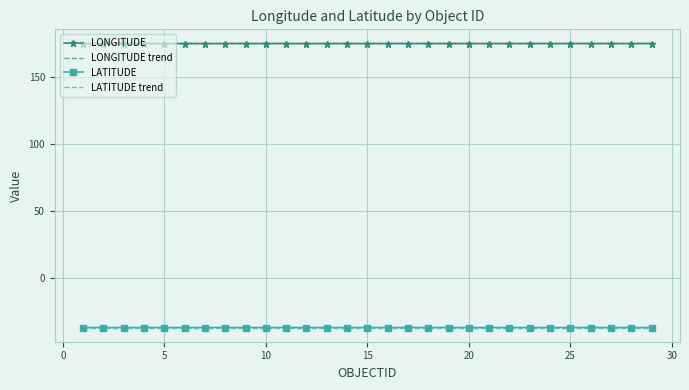

True or false: LATITUDE trend and LONGITUDE intersect in this chart.

False